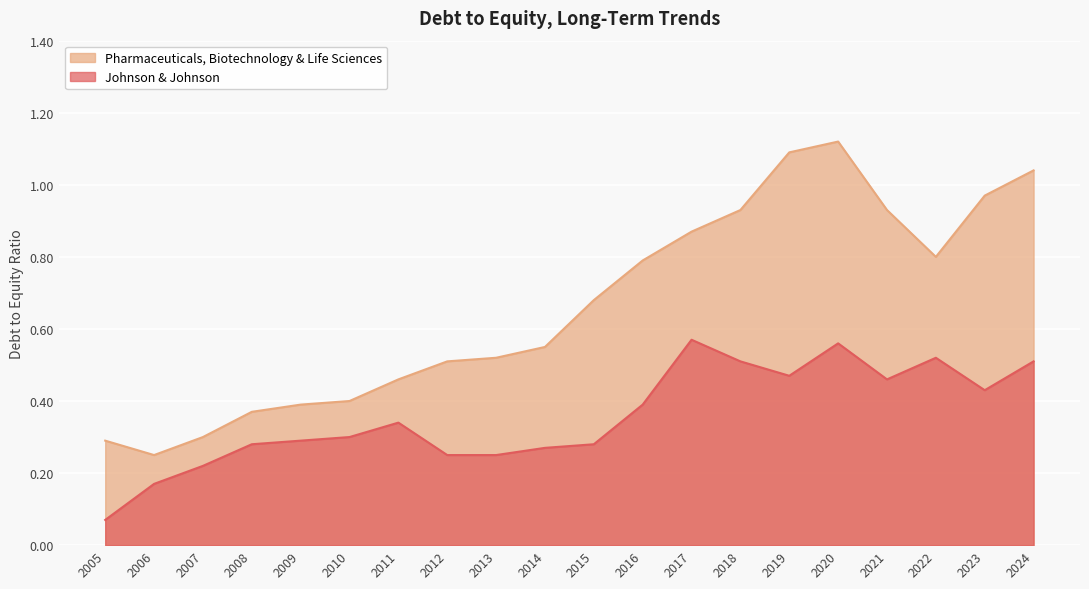

Which has a higher value, 2007 or 2005?

2007